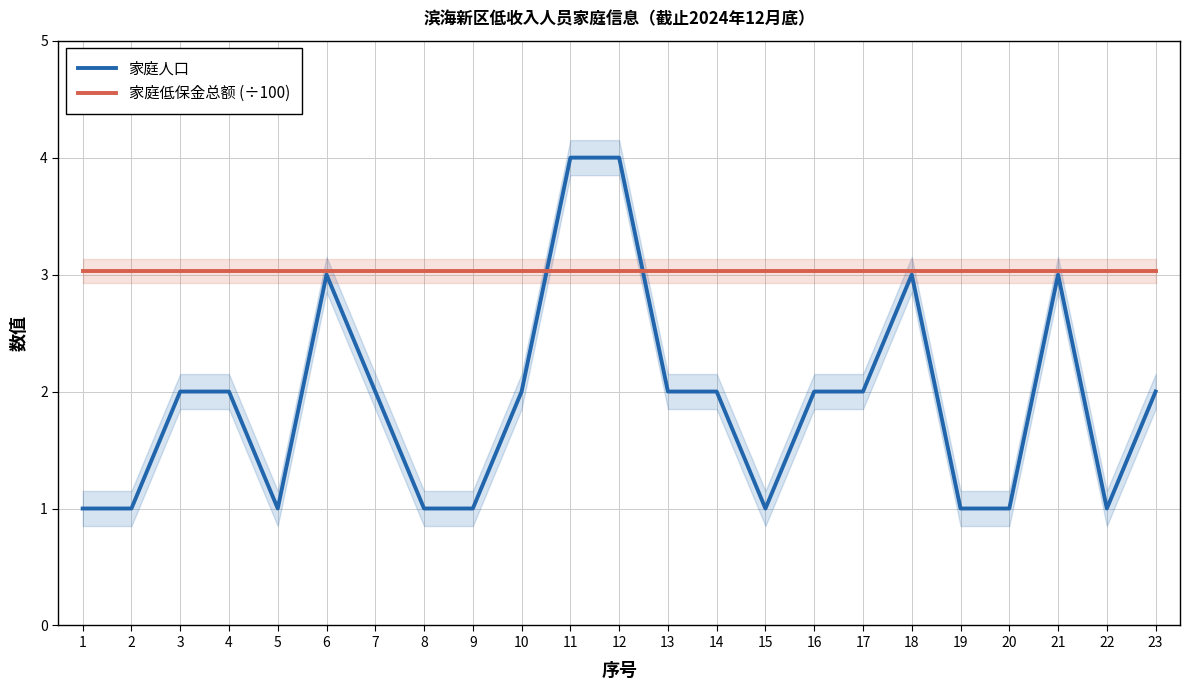

What is the sum of all 家庭人口 values?

44.0